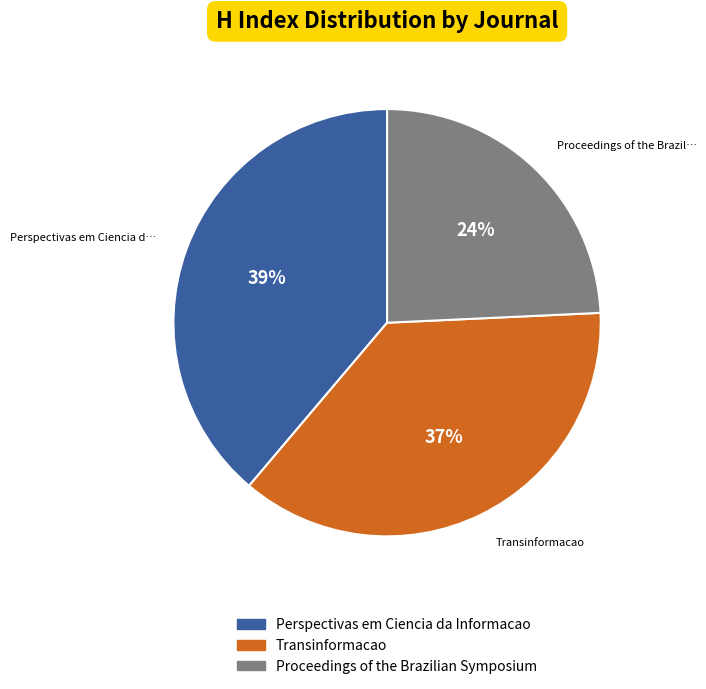

What is the smallest slice in the pie chart?

Proceedings of the Brazilian Symposium